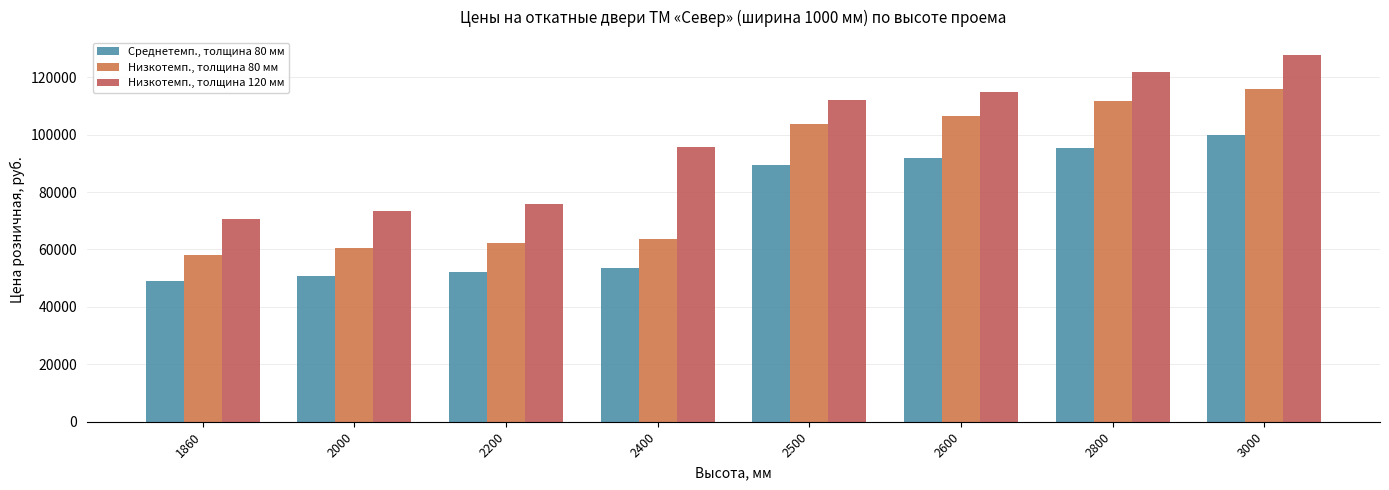

At how many categories does at least one series exceed 124383?

1